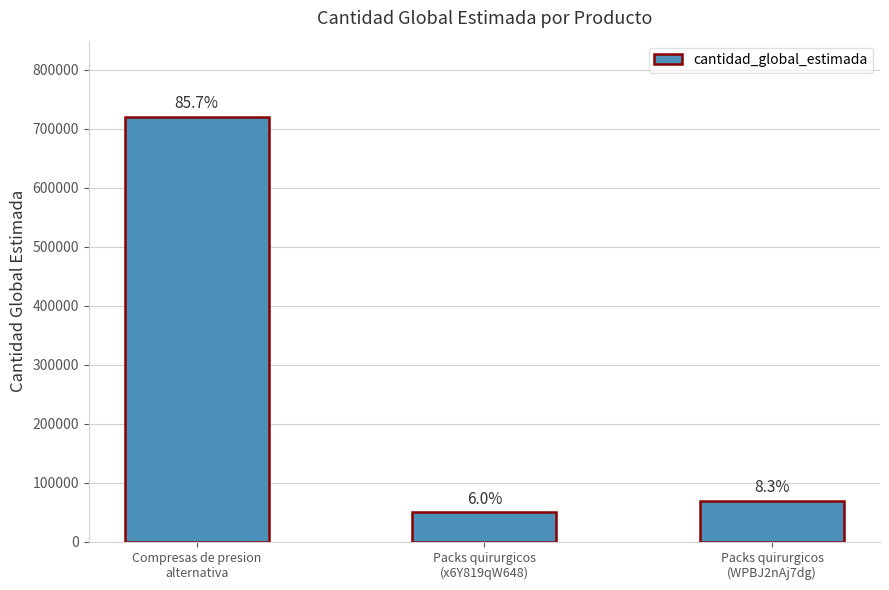

Which label corresponds to the smallest value in the chart?

Packs quirurgicos
(x6Y819qW648)